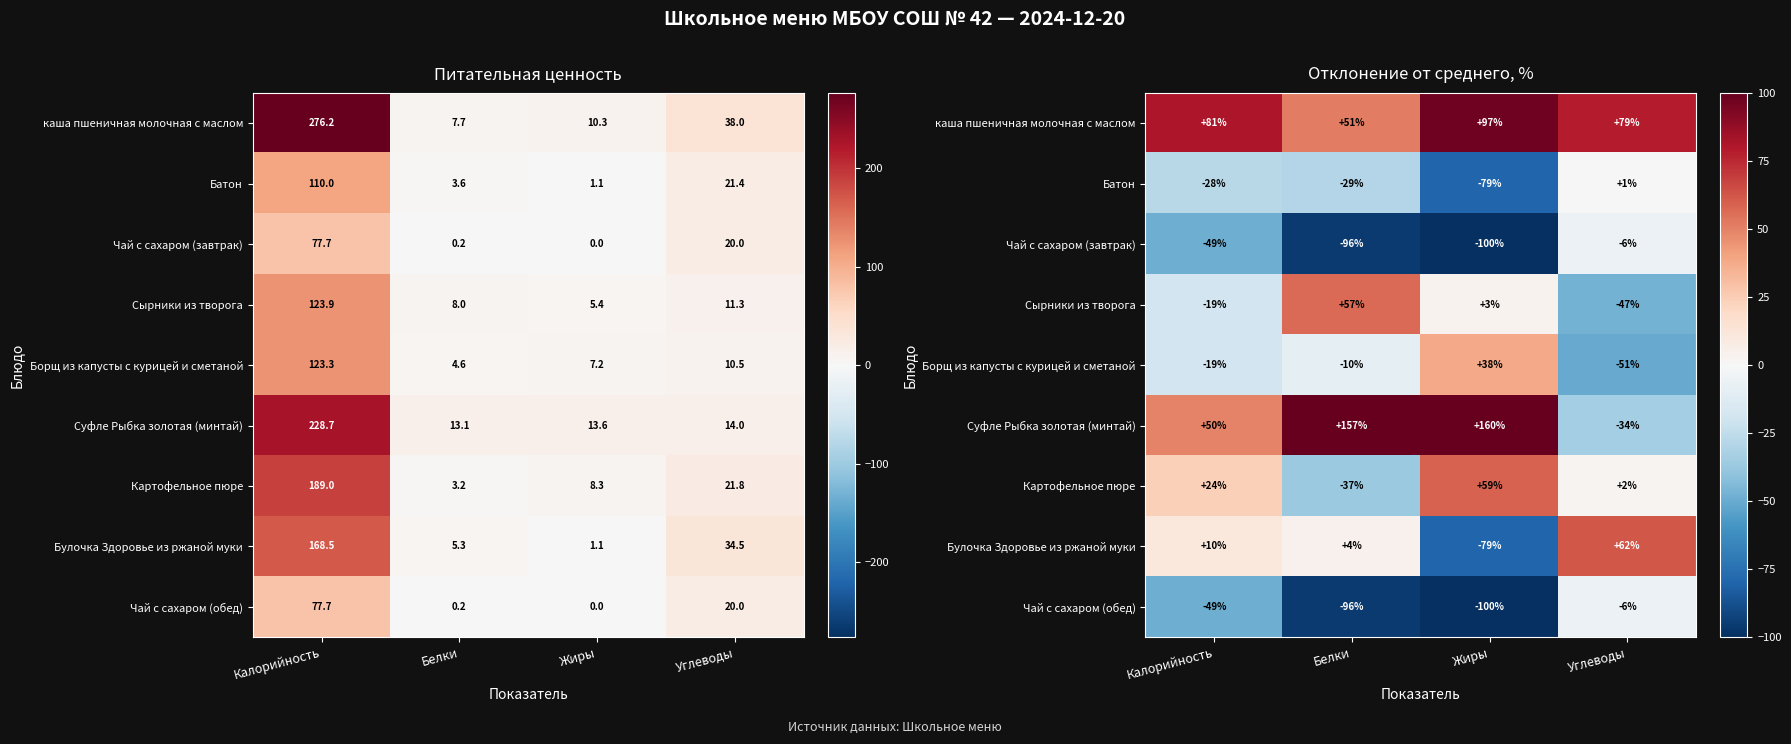

What is the minimum value for Булочка Здоровье из ржаной муки?

-78.9